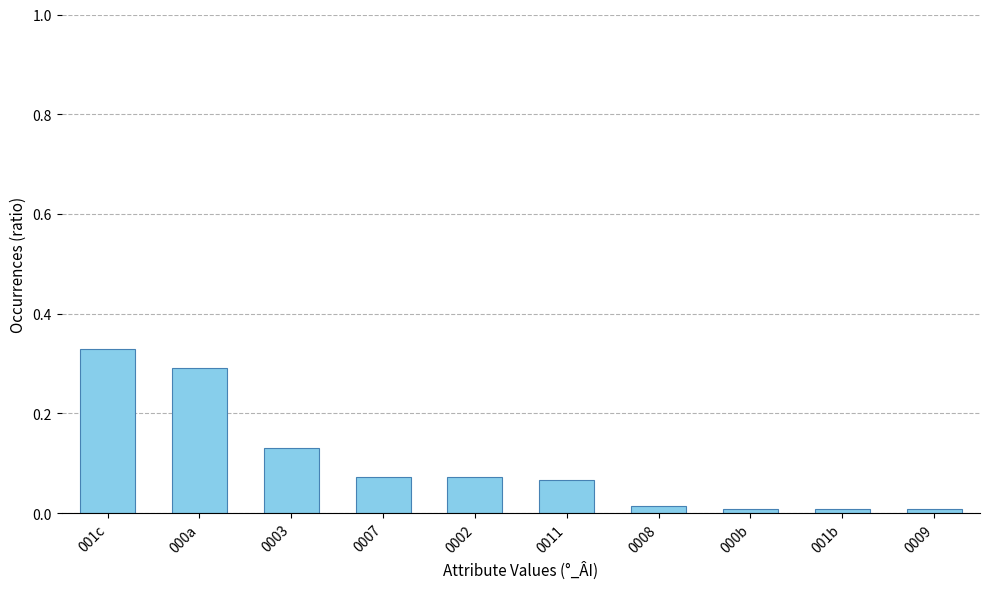

The value at 000b is 0.0. True or false?

True